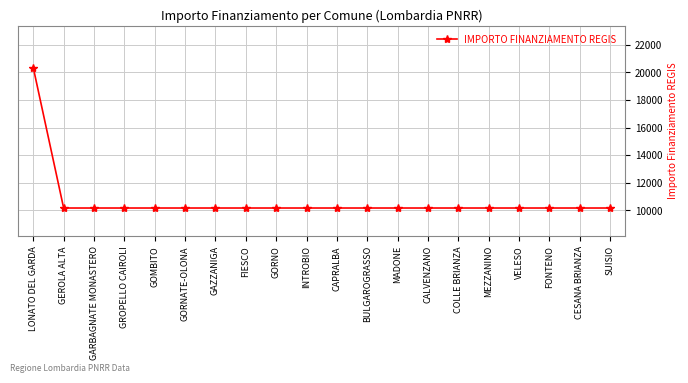

Is it true that the value at COLLE BRIANZA is 17347?

False